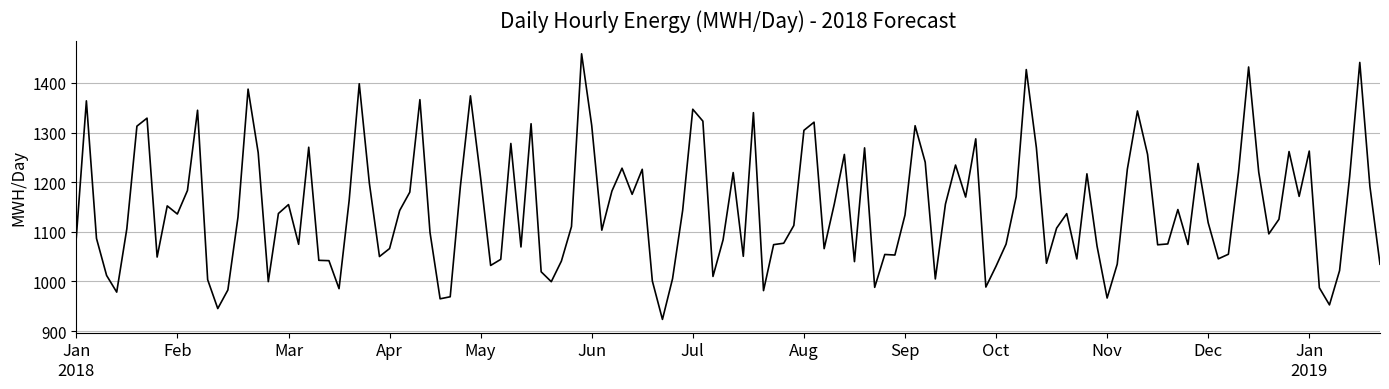

What is the sum of all values?

149123.1